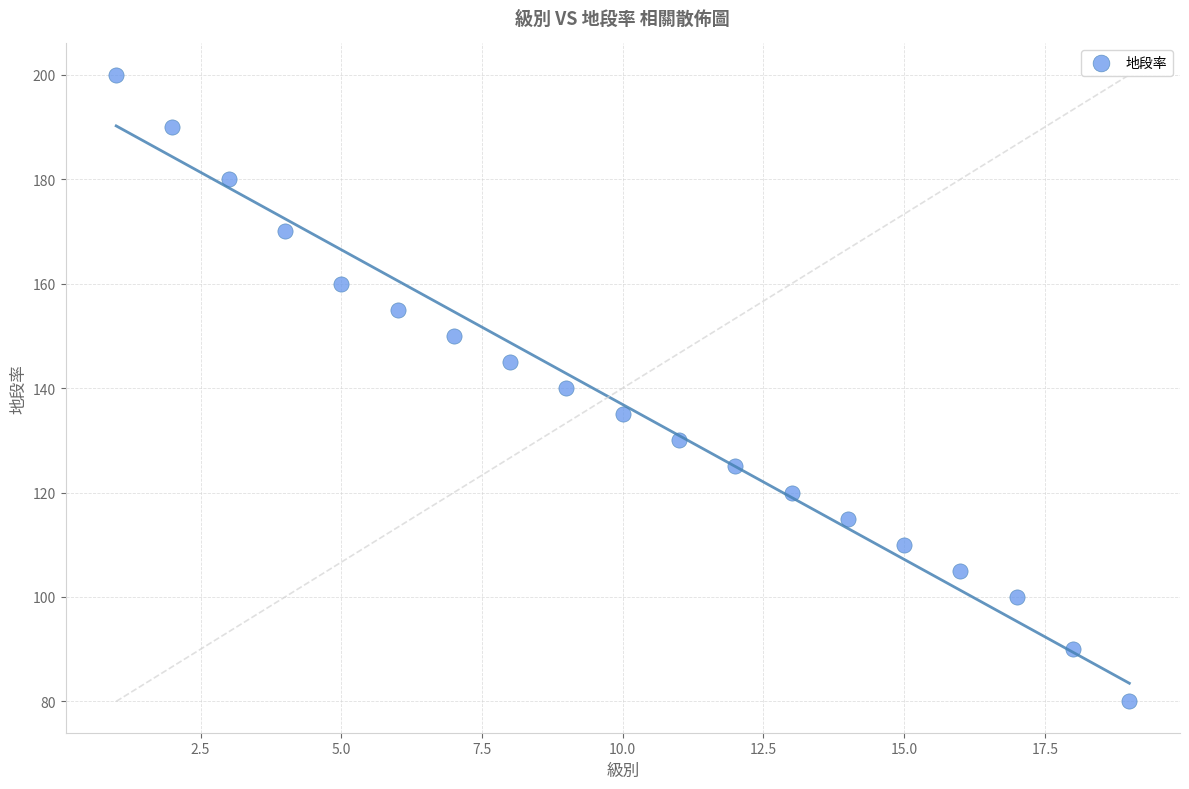

What is the range of Y values (max minus min)?

120